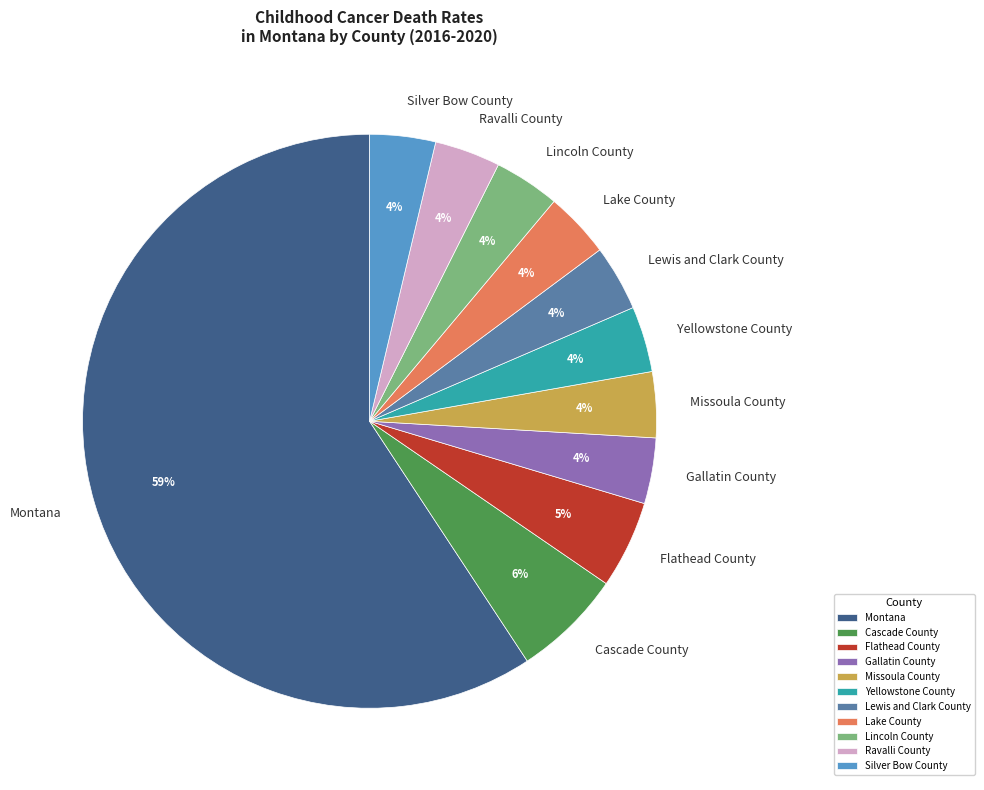

Which category has the biggest portion of the pie?

Montana